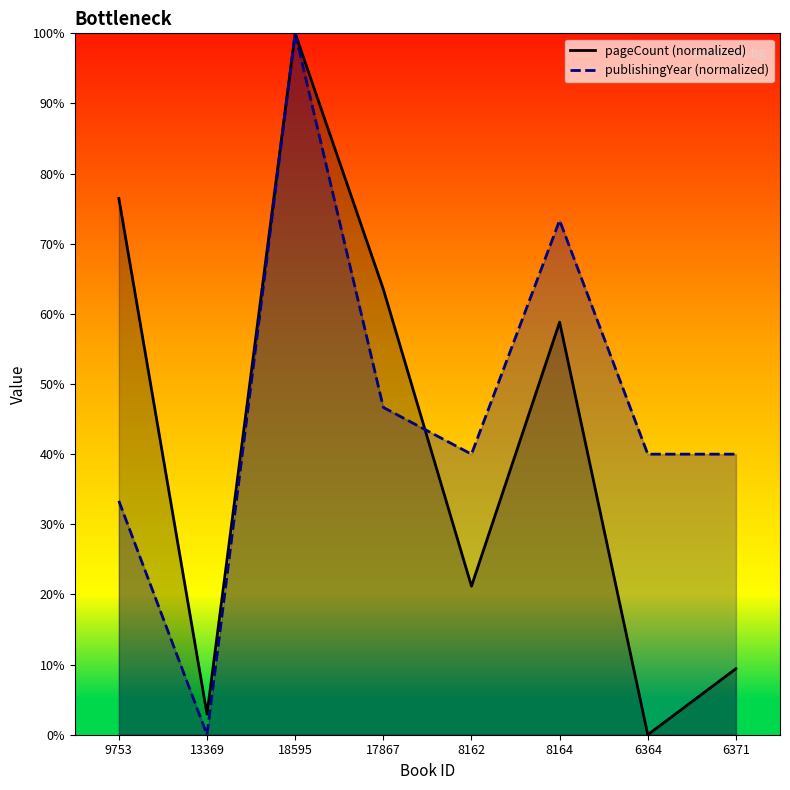

True or false: pageCount has a value of 37.4 at 8164.

False